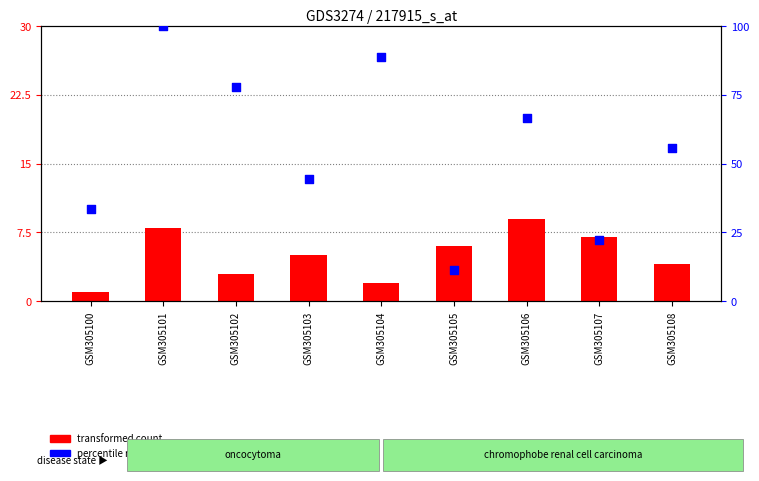

Which series has the largest total across all categories?

percentile rank within the sample